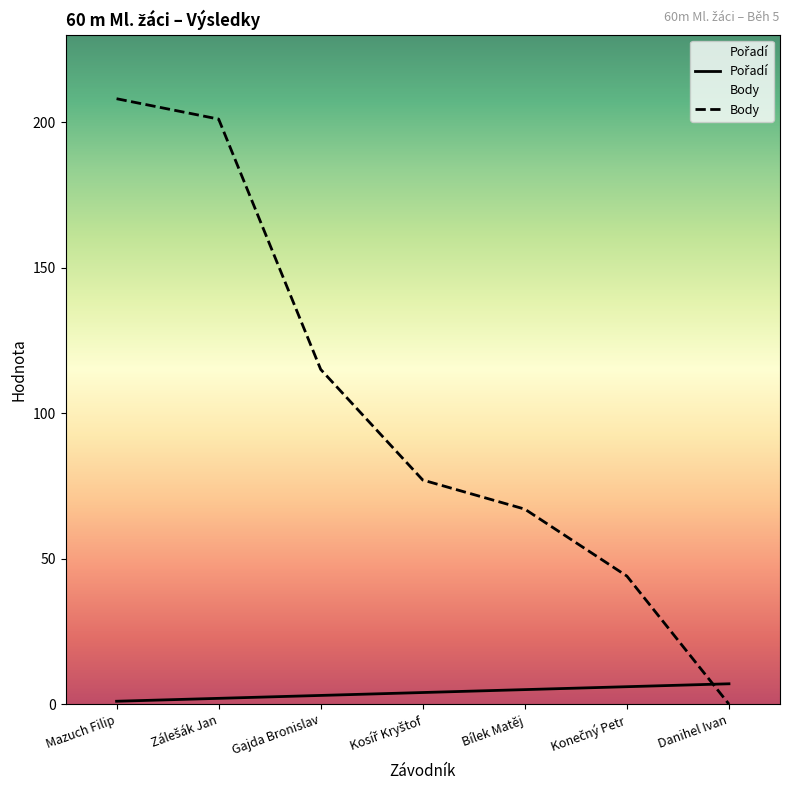

The value of Body at Mazuch Filip is 208. True or false?

True